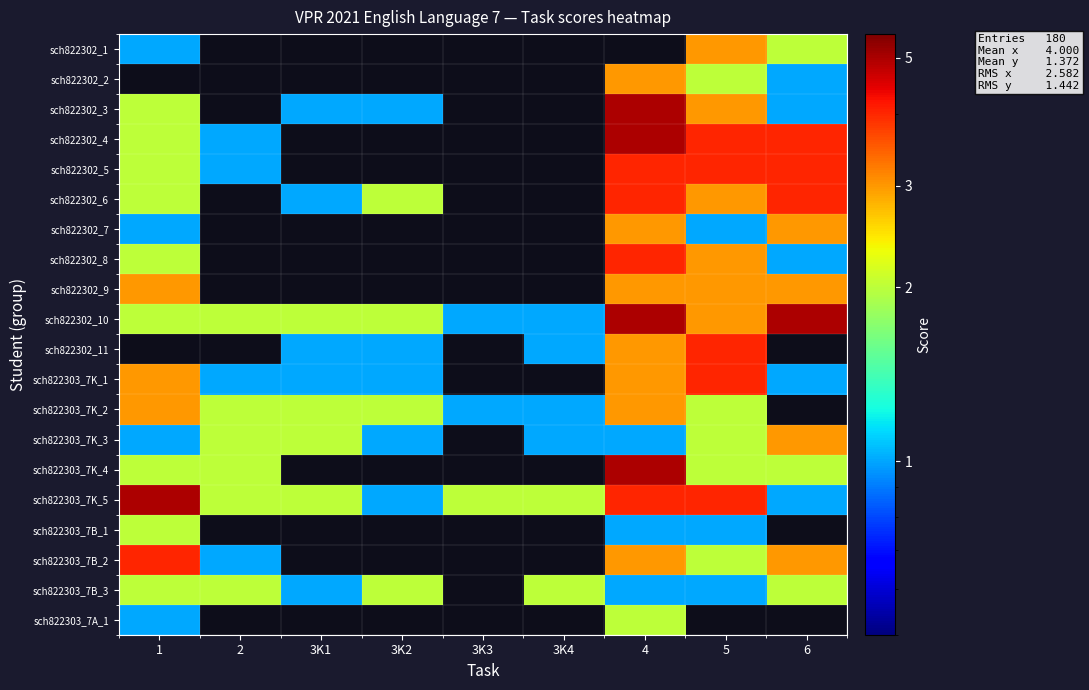

Reading left to right, list all the values displayed in this chart.

sch822302_1: 1=1	2=0	3K1=0	3K2=0	3K3=0	3K4=0	4=0	5=3	6=2
sch822302_2: 1=0	2=0	3K1=0	3K2=0	3K3=0	3K4=0	4=3	5=2	6=1
sch822302_3: 1=2	2=0	3K1=1	3K2=1	3K3=0	3K4=0	4=5	5=3	6=1
sch822302_4: 1=2	2=1	3K1=0	3K2=0	3K3=0	3K4=0	4=5	5=4	6=4
sch822302_5: 1=2	2=1	3K1=0	3K2=0	3K3=0	3K4=0	4=4	5=4	6=4
sch822302_6: 1=2	2=0	3K1=1	3K2=2	3K3=0	3K4=0	4=4	5=3	6=4
sch822302_7: 1=1	2=0	3K1=0	3K2=0	3K3=0	3K4=0	4=3	5=1	6=3
sch822302_8: 1=2	2=0	3K1=0	3K2=0	3K3=0	3K4=0	4=4	5=3	6=1
sch822302_9: 1=3	2=0	3K1=0	3K2=0	3K3=0	3K4=0	4=3	5=3	6=3
sch822302_10: 1=2	2=2	3K1=2	3K2=2	3K3=1	3K4=1	4=5	5=3	6=5
sch822302_11: 1=0	2=0	3K1=1	3K2=1	3K3=0	3K4=1	4=3	5=4	6=0
sch822303_7K_1: 1=3	2=1	3K1=1	3K2=1	3K3=0	3K4=0	4=3	5=4	6=1
sch822303_7K_2: 1=3	2=2	3K1=2	3K2=2	3K3=1	3K4=1	4=3	5=2	6=0
sch822303_7K_3: 1=1	2=2	3K1=2	3K2=1	3K3=0	3K4=1	4=1	5=2	6=3
sch822303_7K_4: 1=2	2=2	3K1=0	3K2=0	3K3=0	3K4=0	4=5	5=2	6=2
sch822303_7K_5: 1=5	2=2	3K1=2	3K2=1	3K3=2	3K4=2	4=4	5=4	6=1
sch822303_7B_1: 1=2	2=0	3K1=0	3K2=0	3K3=0	3K4=0	4=1	5=1	6=0
sch822303_7B_2: 1=4	2=1	3K1=0	3K2=0	3K3=0	3K4=0	4=3	5=2	6=3
sch822303_7B_3: 1=2	2=2	3K1=1	3K2=2	3K3=0	3K4=2	4=1	5=1	6=2
sch822303_7A_1: 1=1	2=0	3K1=0	3K2=0	3K3=0	3K4=0	4=2	5=0	6=0